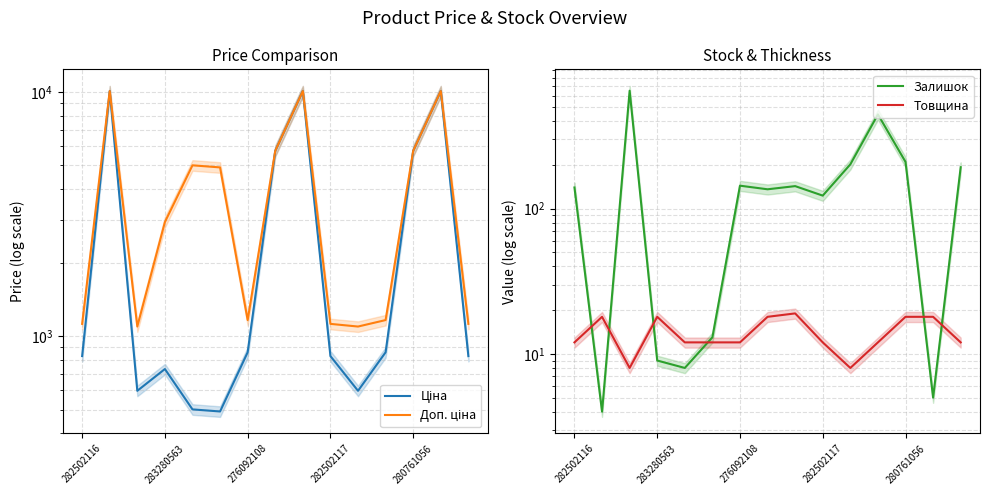

What is the difference between the maximum and minimum values in the Ціна series?

9595.0